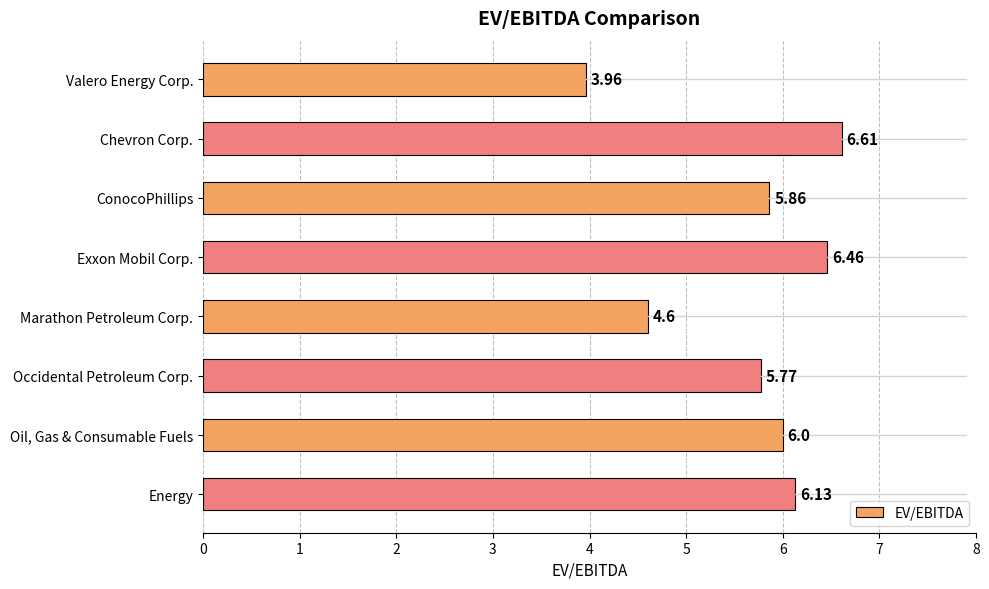

What is the label of the 7th bar from the top?

Oil, Gas & Consumable Fuels